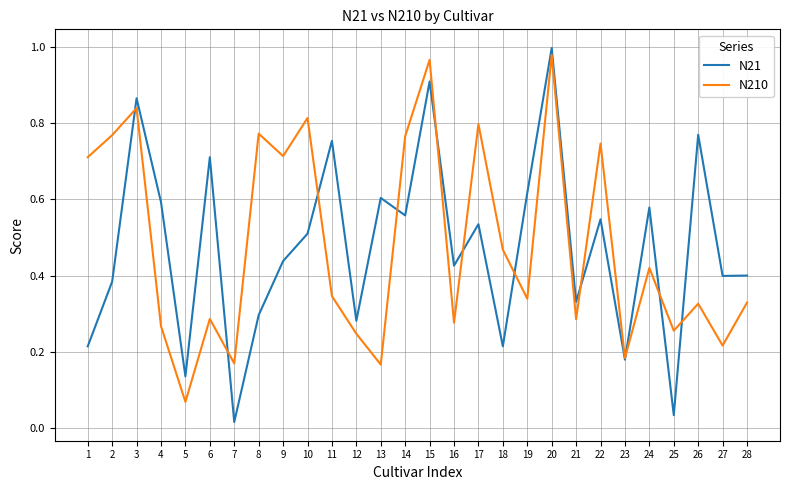

At 21, list the series in order from smallest to largest.

N210, N21